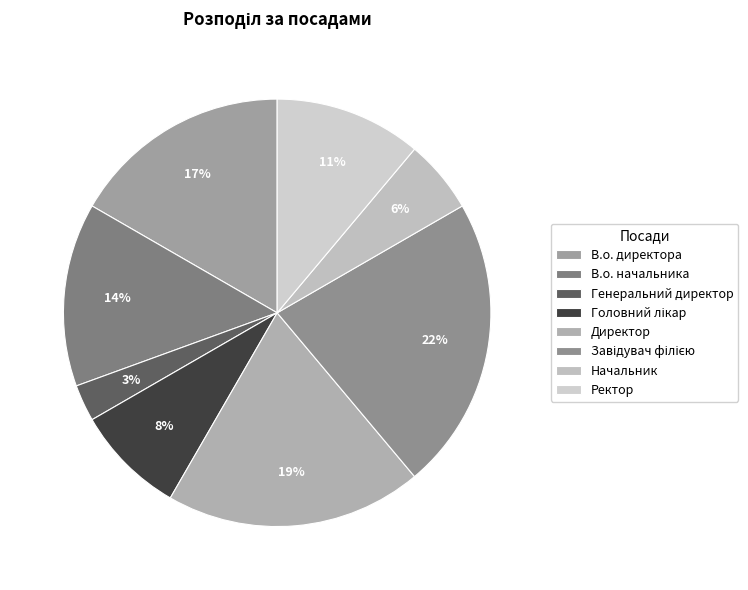

Is it true that Завідувач філією is 11% of the pie?

False